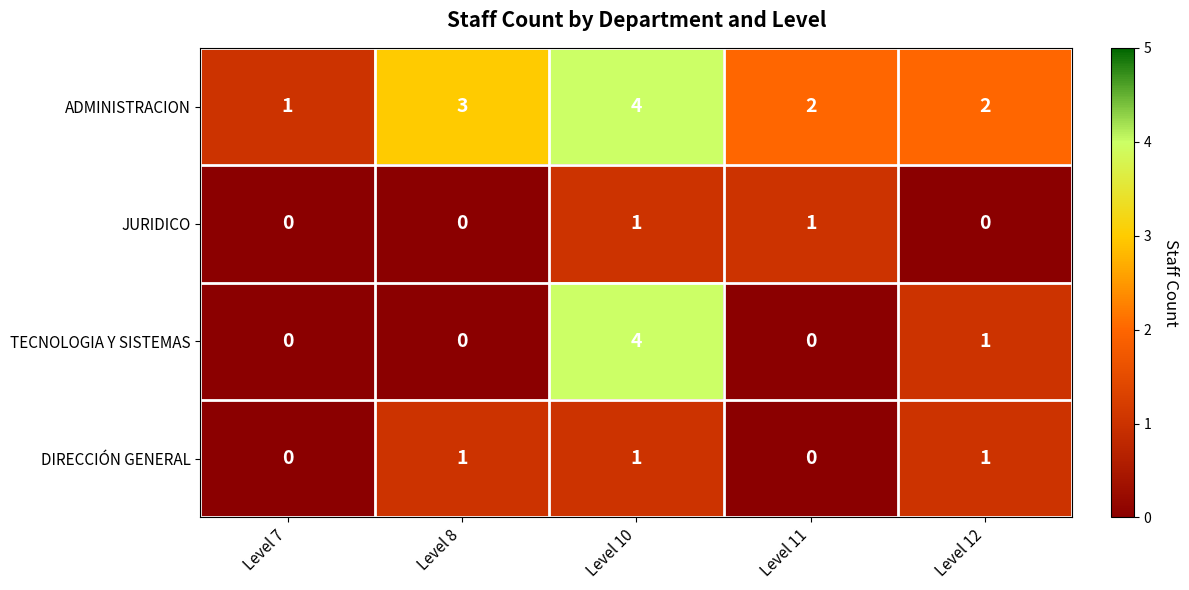

How many data points does each series have?

5